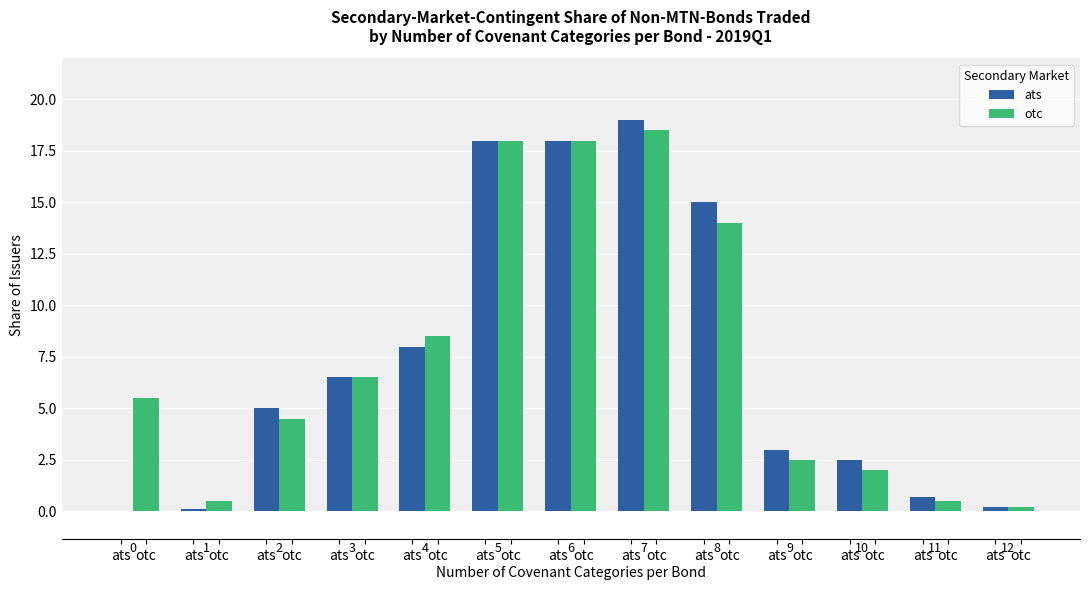

What is the value of the ats bar at the 10th from the left?

3.0